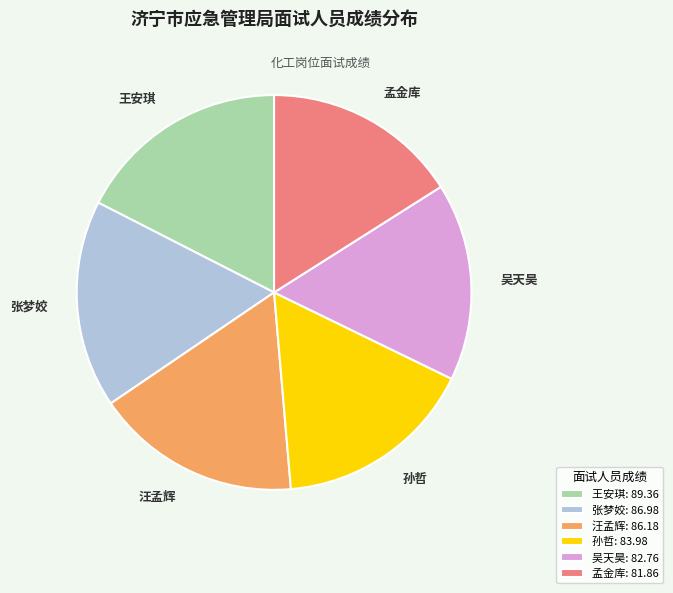

Is it true that 吴天昊: 82.76 is 16% of the pie?

True